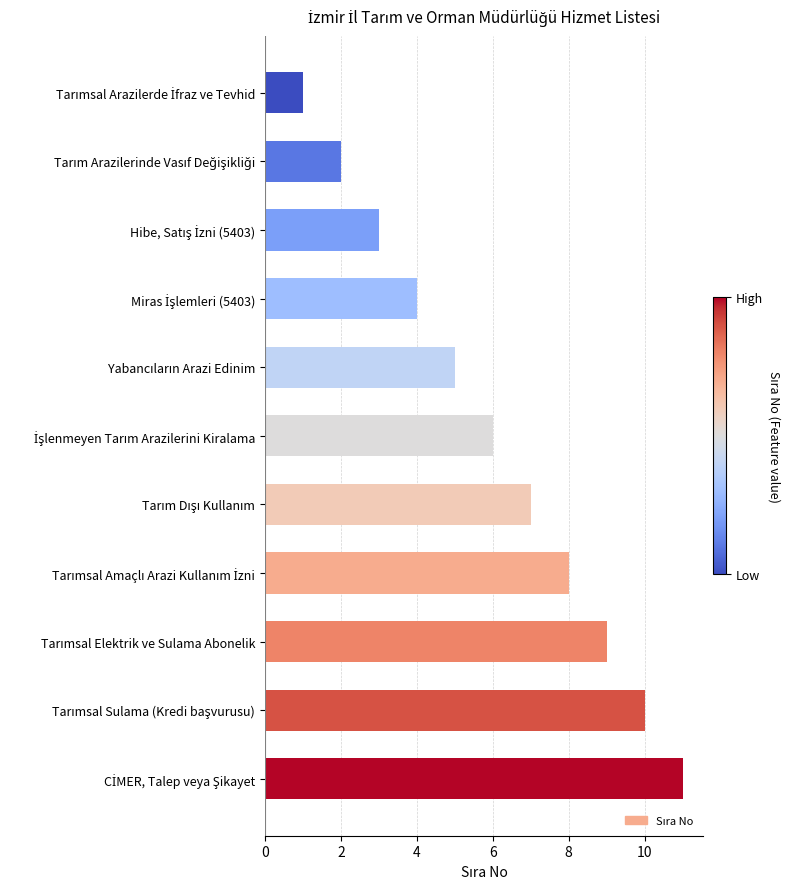

What is the sum of all values?

66